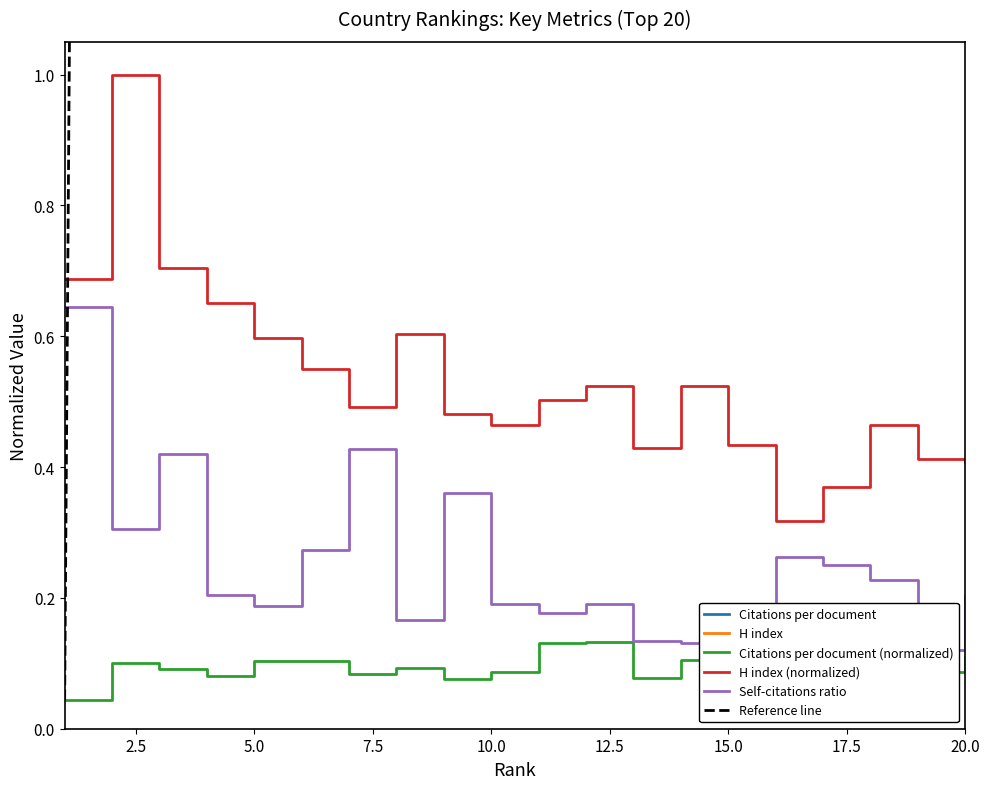

What is the approximate value of H index at 10?

88.0